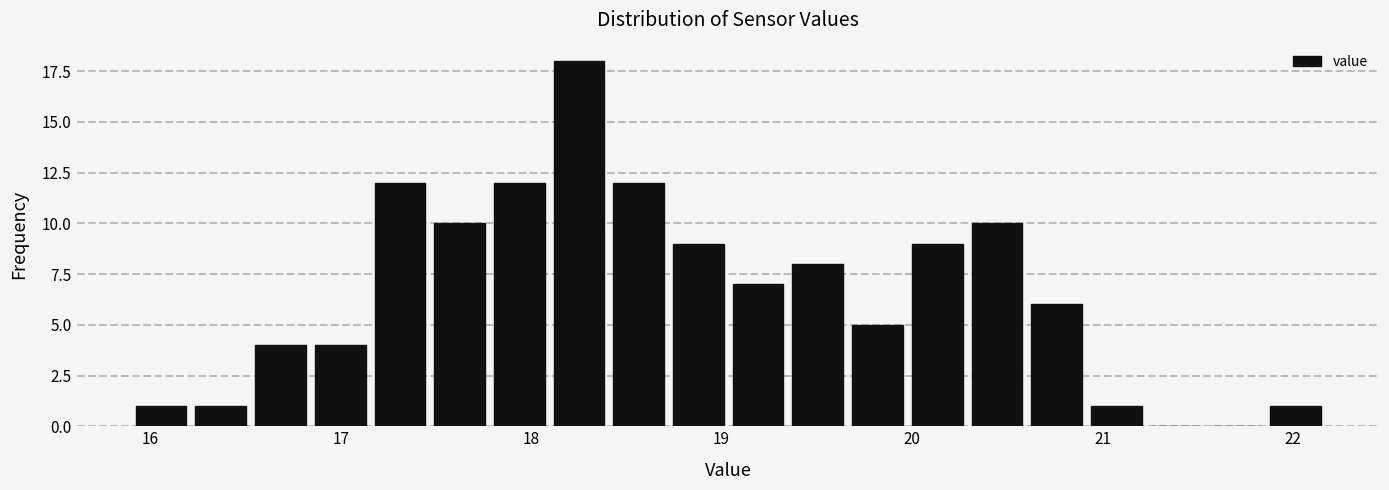

Around what value on the x-axis is the tallest bar? Give the approximate position of its centre, as read against the axis.

18.3